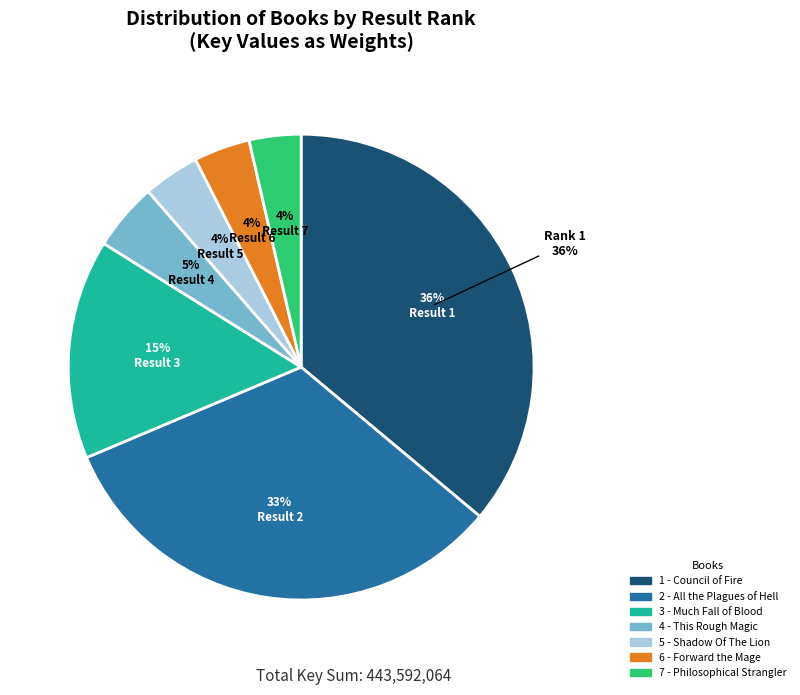

What is the largest slice in the pie chart?

1 - Council of Fire